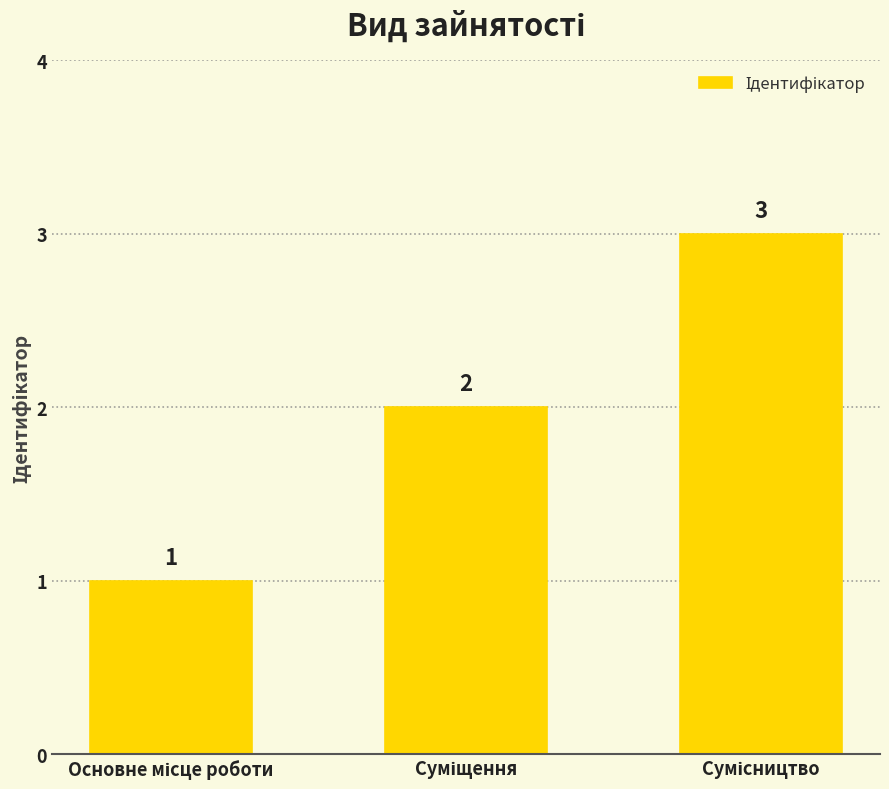

How many bars are there in total?

3